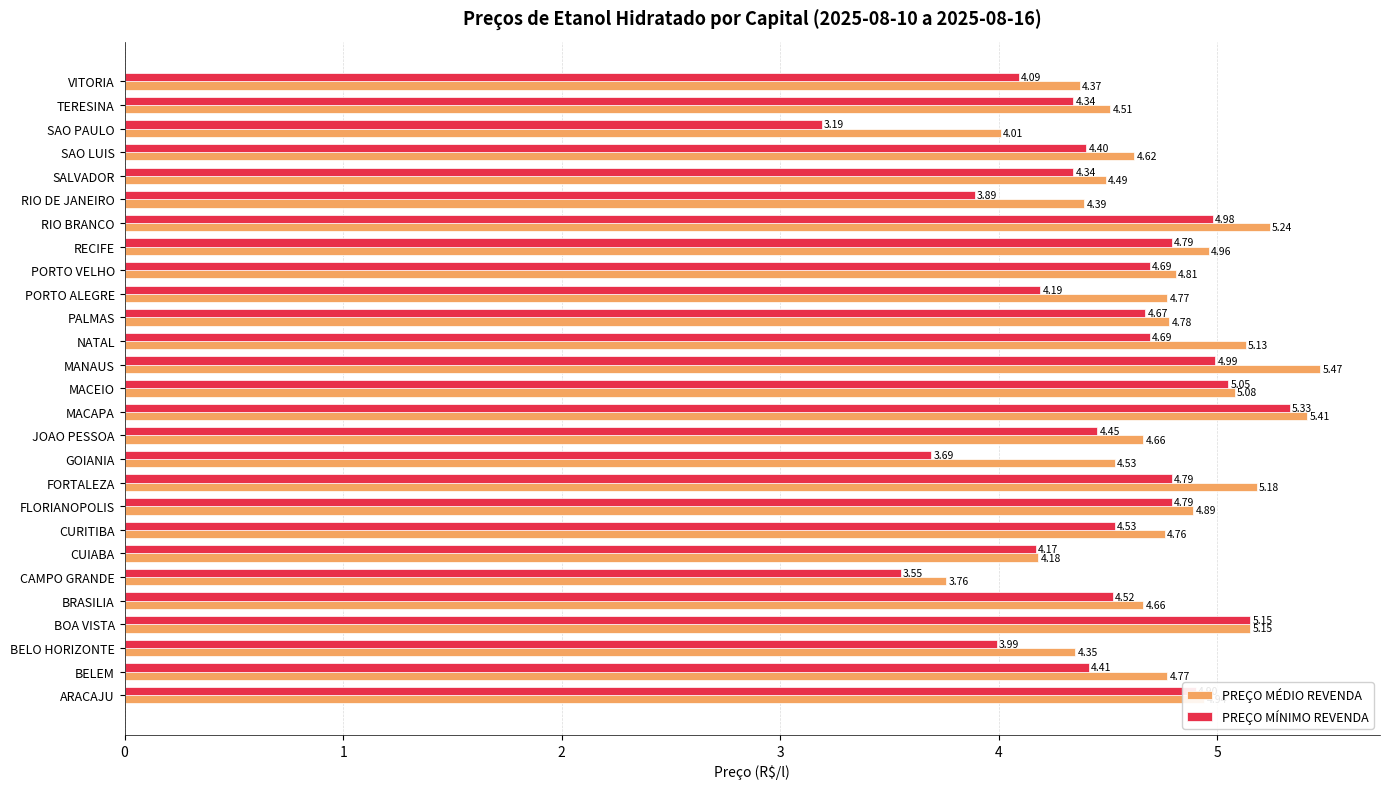

At which label is PREÇO MÉDIO REVENDA closest to 4?

SAO PAULO